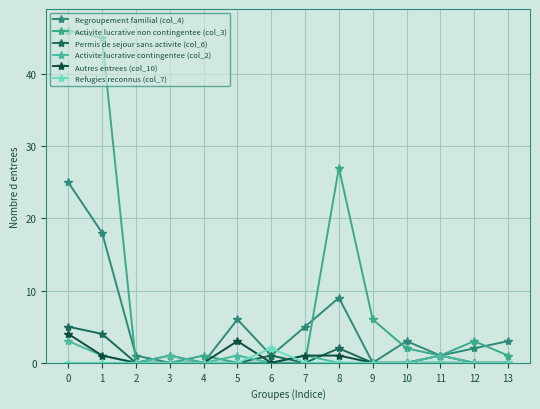

Rank the series by their maximum value, from highest to lowest.

Activite lucrative non contingentee (col_3), Regroupement familial (col_4), Permis de sejour sans activite (col_6), Autres entrees (col_10), Activite lucrative contingentee (col_2), Refugies reconnus (col_7)